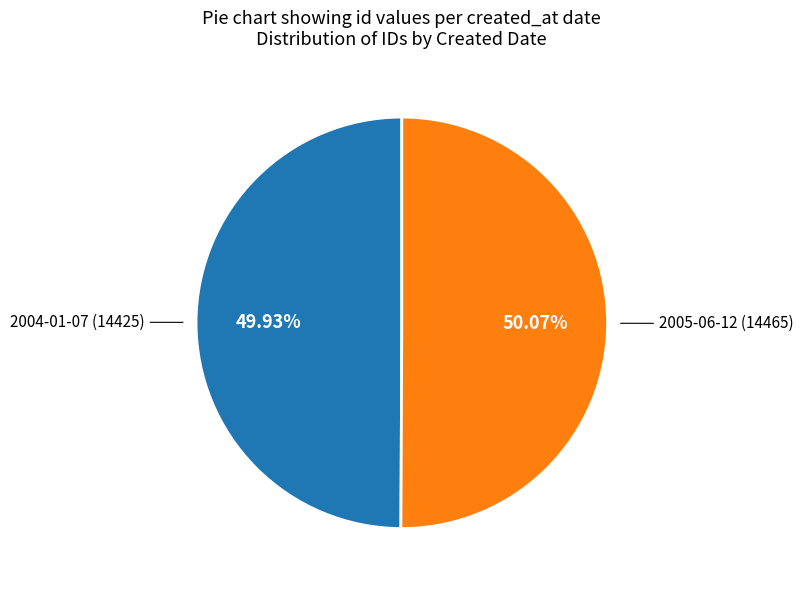

How many segments does this pie chart have?

2